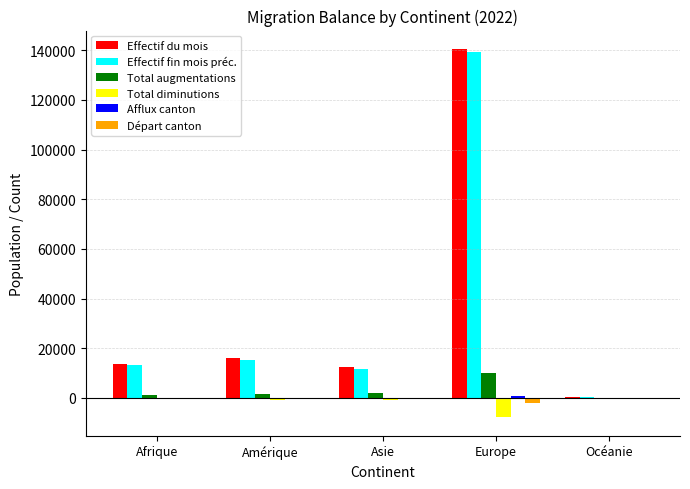

What is the greatest value displayed?

140497